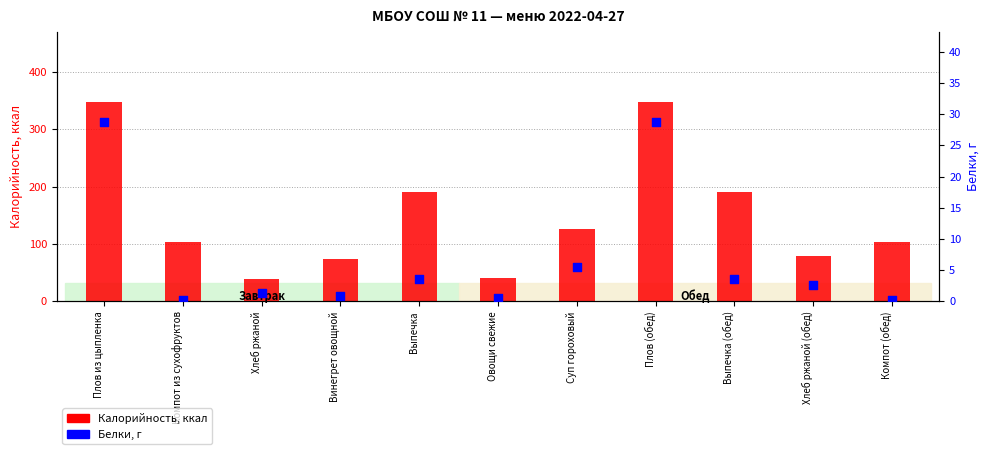

Which series contains the highest Y value?

Калорийность (ккал)